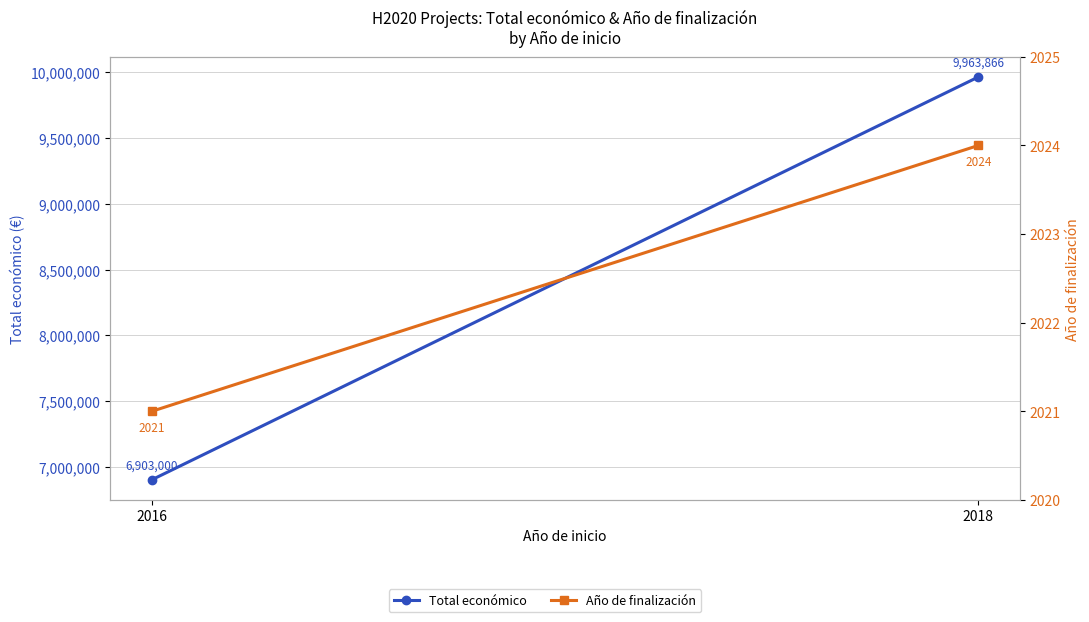

Is it true that Año de finalización equals 737 at 2016?

False